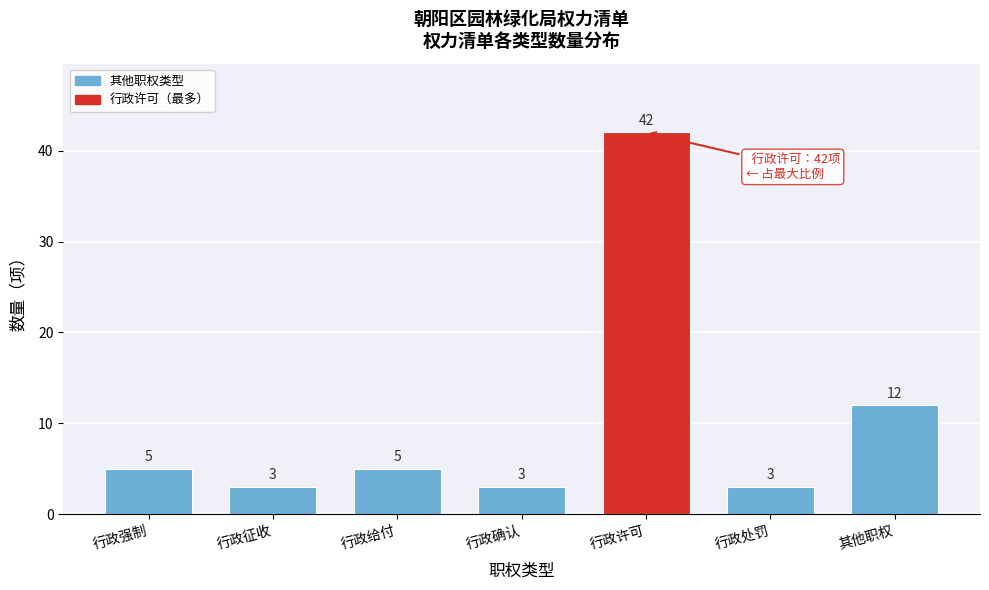

Reading right to left, list all the values displayed in this chart.

其他职权=12	行政处罚=3	行政许可=42	行政确认=3	行政给付=5	行政征收=3	行政强制=5